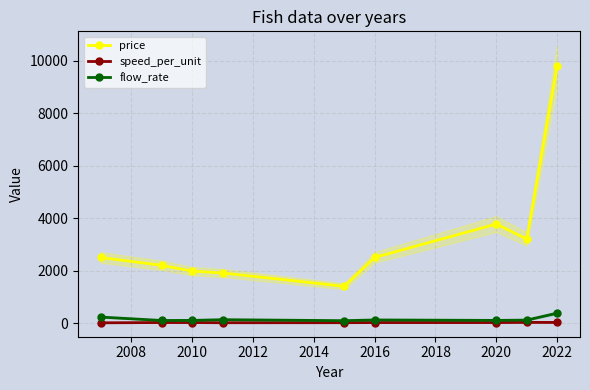

Where is price nearest to the value 5600?

2020